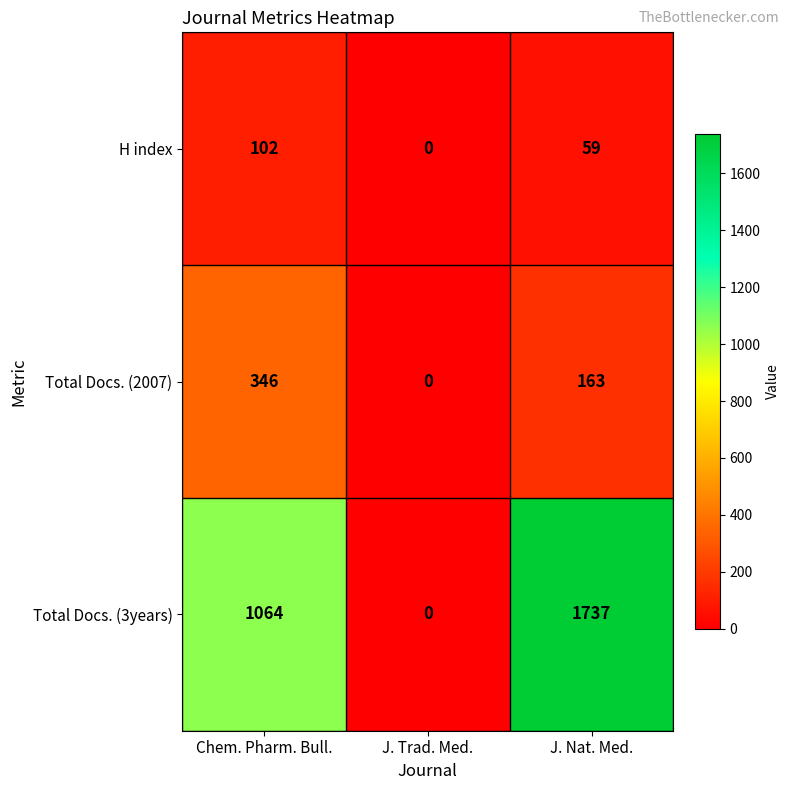

True or false: H index has a value of -43 at J. Trad. Med..

False